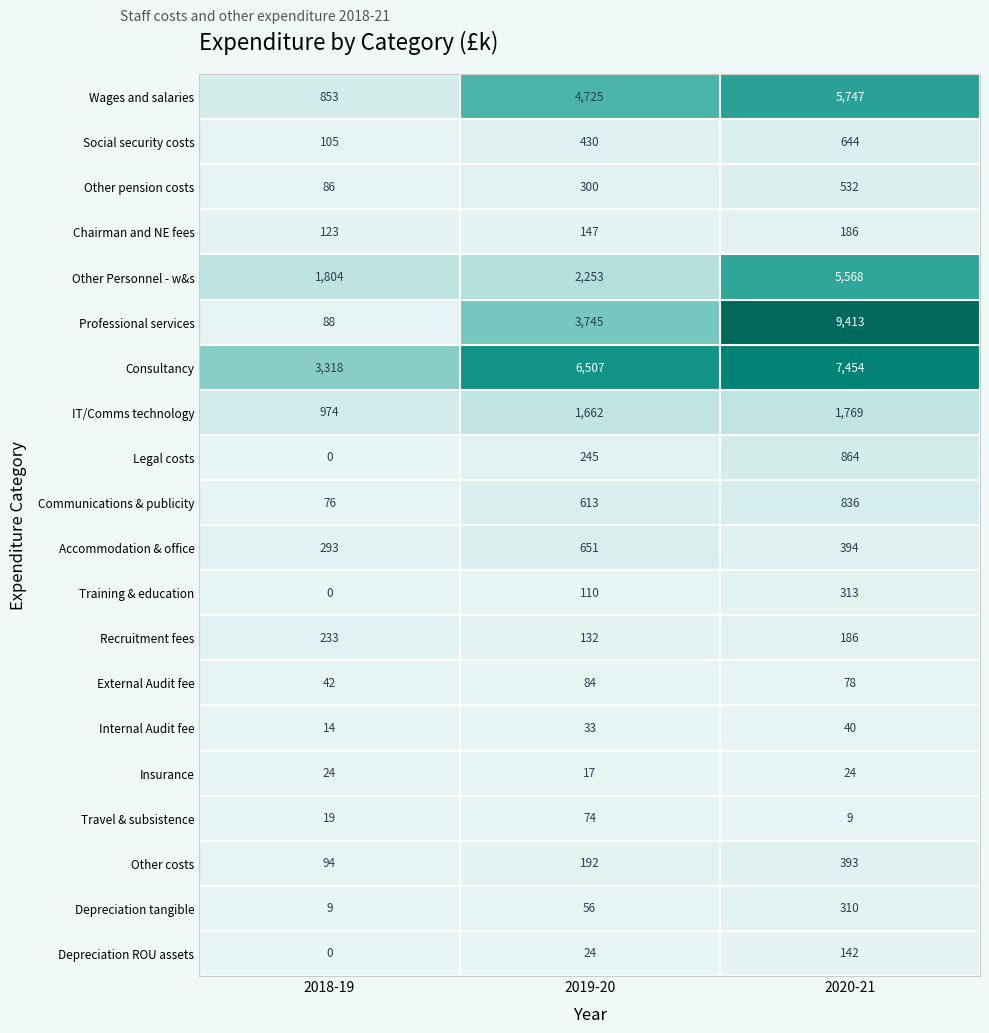

List the series in order of their peak value, highest first.

Professional services, Consultancy, Wages and salaries, Other Personnel - w&s, IT/Comms technology, Legal costs, Communications & publicity, Accommodation & office, Social security costs, Other pension costs, Other costs, Training & education, Depreciation tangible, Recruitment fees, Chairman and NE fees, Depreciation ROU assets, External Audit fee, Travel & subsistence, Internal Audit fee, Insurance